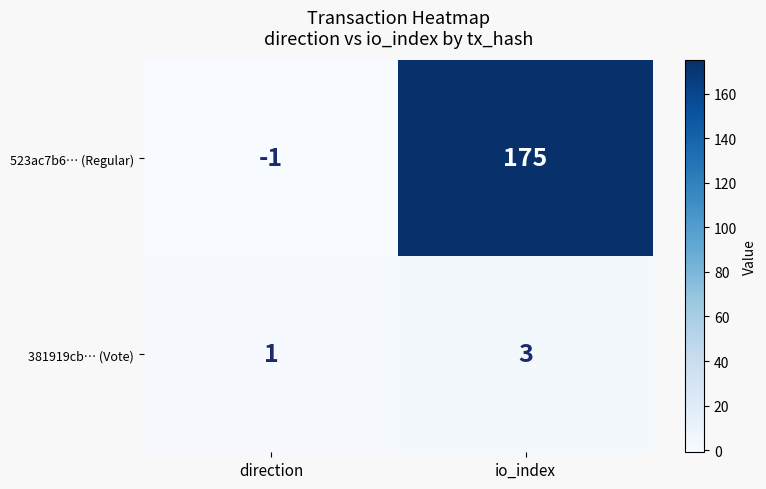

What is the greatest value displayed?

175